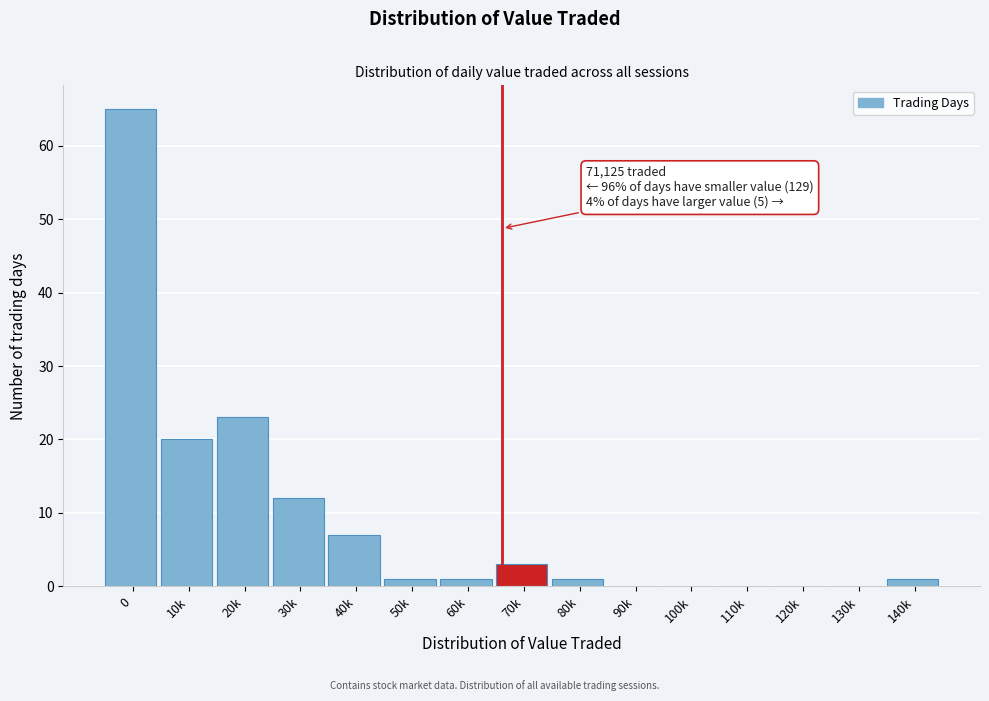

Reading right to left, what are all the values shown in this chart?

140k=1	130k=0	120k=0	110k=0	100k=0	90k=0	80k=1	70k=3	60k=1	50k=1	40k=7	30k=12	20k=23	10k=20	0=65